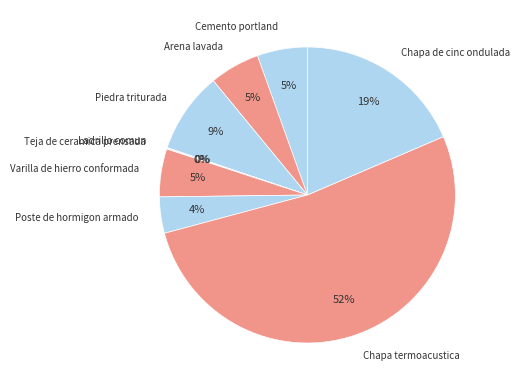

Is Chapa termoacustica the majority of the pie?

Yes